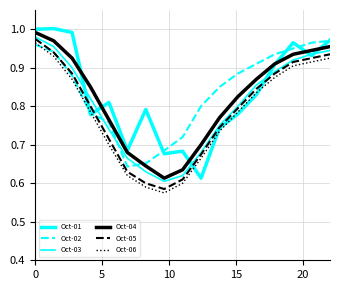

What is the difference between the maximum and minimum values in the Oct-06 series?

0.4